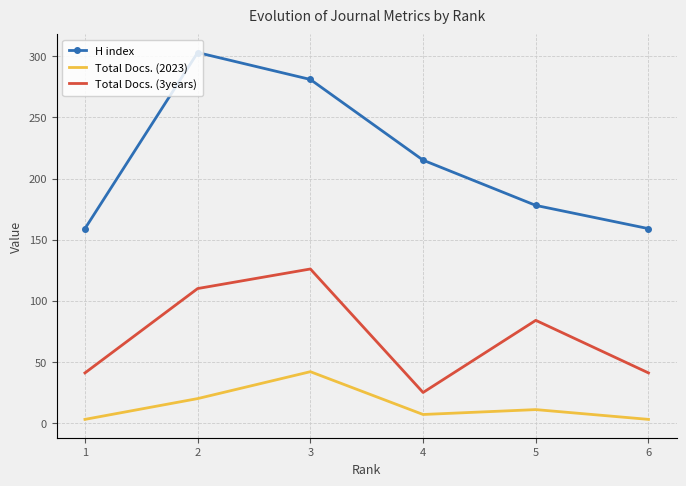

What is the maximum value for Total Docs. (2023)?

42